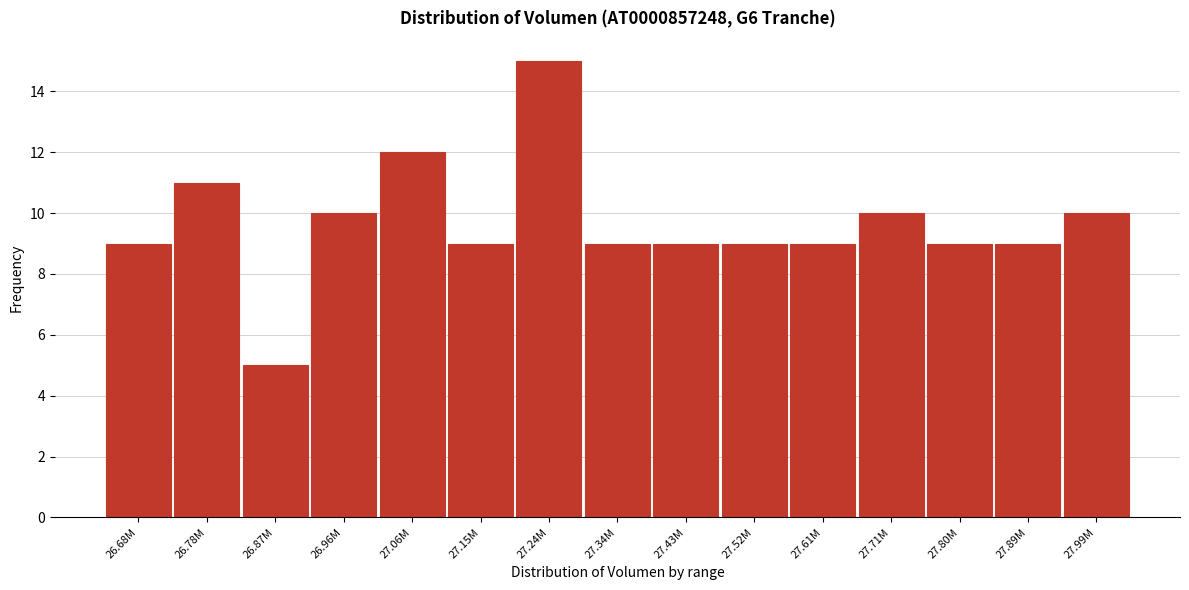

Reading left to right, transcribe all the data shown in this chart.

9	11	5	10	12	9	15	9	9	9	9	10	9	9	10